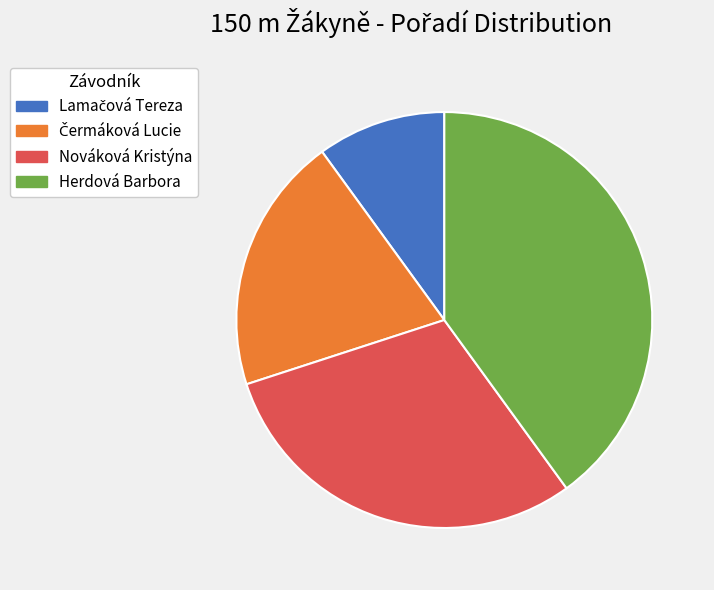

Is there any slice that represents more than half of the pie?

No